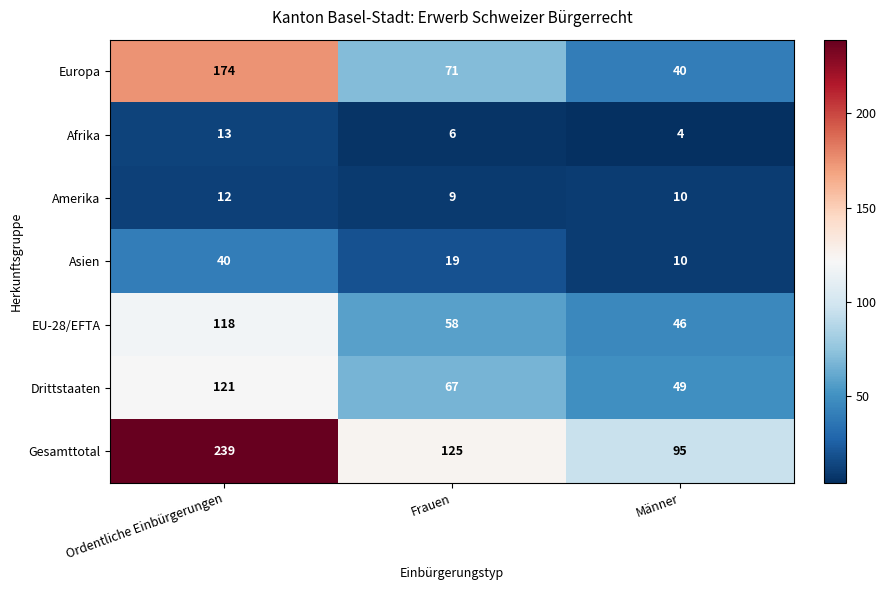

What is the sum of the Amerika values at Frauen and Männer?

19